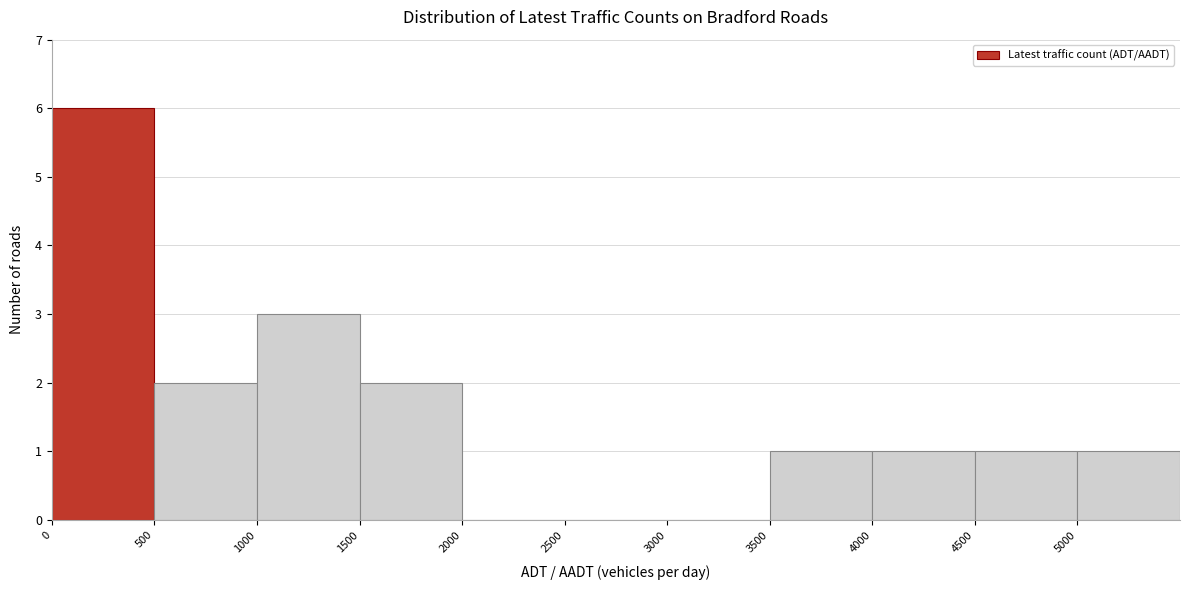

Reading left to right, list every bar in this chart as the range it spans on the x-axis followed by its height. The values are not printed on the chart, so give them approximately, as read against the axis.

0 to 500: 6
500 to 1000: 2
1000 to 1500: 3
1500 to 2000: 2
2000 to 2500: 0
2500 to 3000: 0
3000 to 3500: 0
3500 to 4000: 1
4000 to 4500: 1
4500 to 5000: 1
5000 to 5500: 1